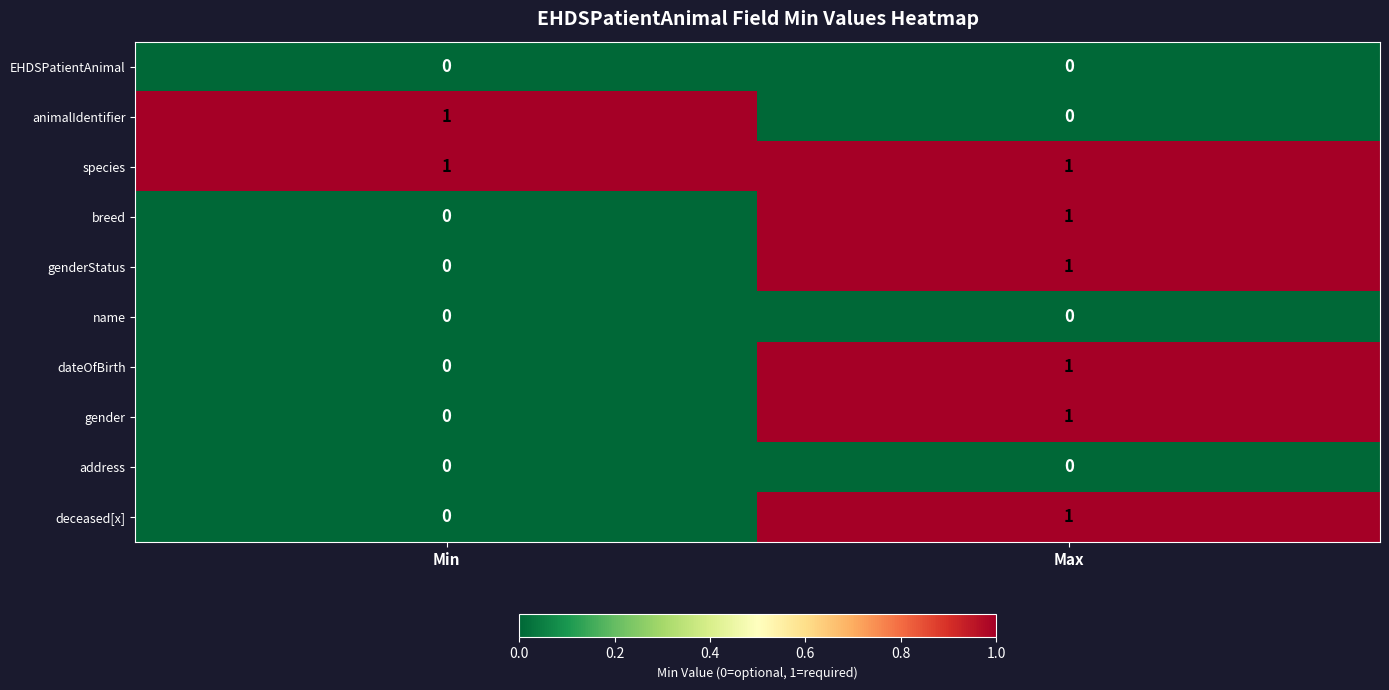

Reading left to right, what are all the values shown in this chart?

EHDSPatientAnimal: Min=0	Max=0
animalIdentifier: Min=1	Max=0
species: Min=1	Max=1
breed: Min=0	Max=1
genderStatus: Min=0	Max=1
name: Min=0	Max=0
dateOfBirth: Min=0	Max=1
gender: Min=0	Max=1
address: Min=0	Max=0
deceased[x]: Min=0	Max=1